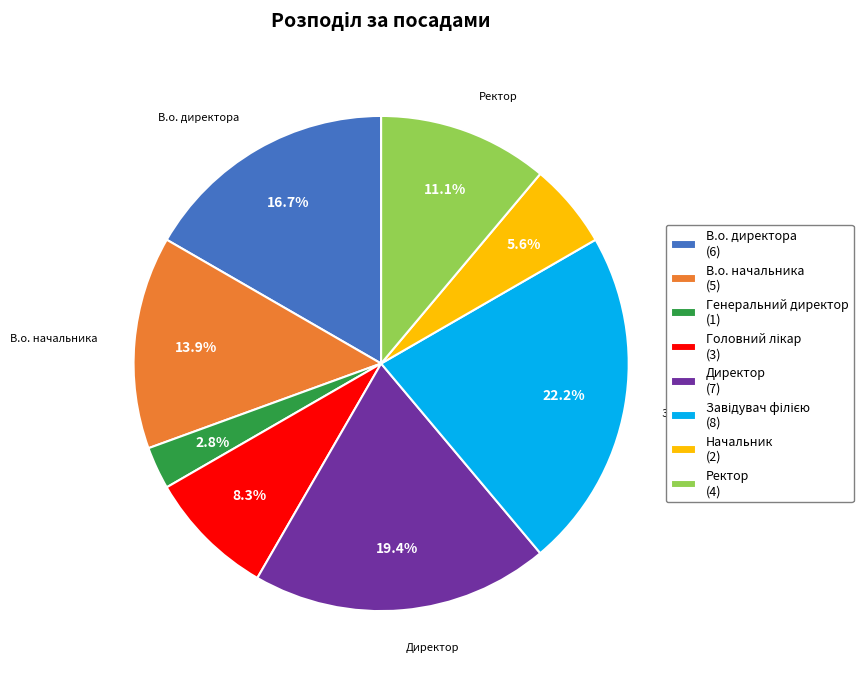

Is there any slice that represents more than half of the pie?

No